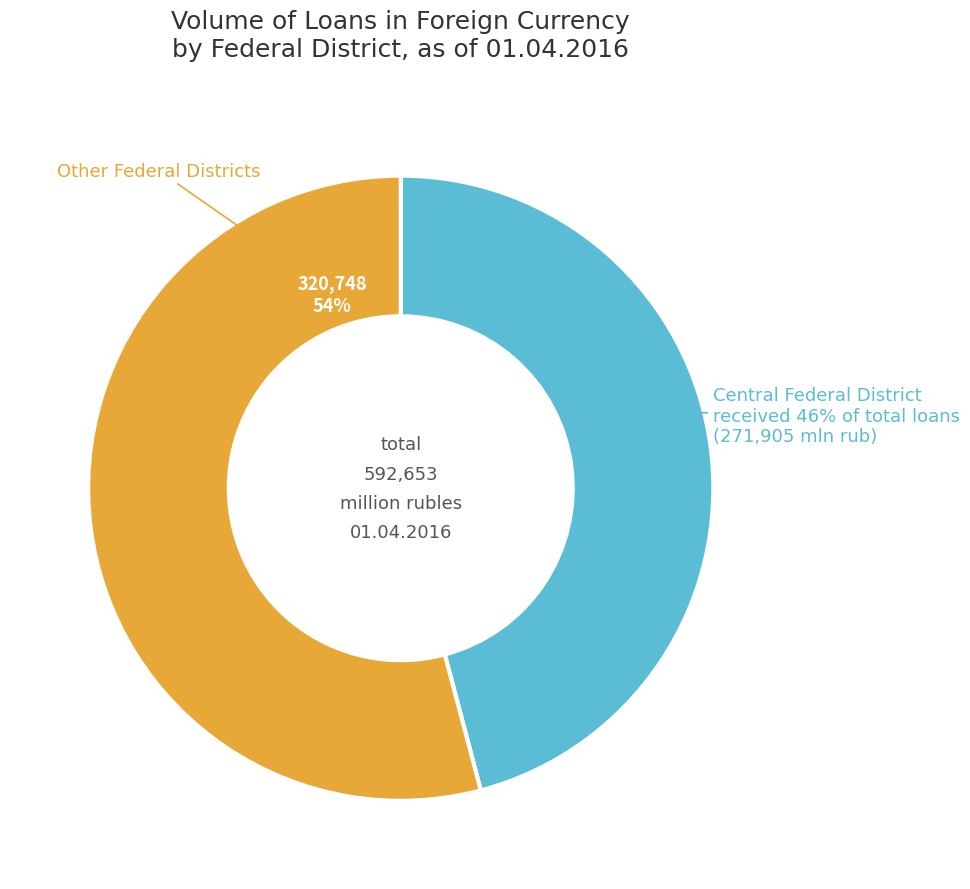

The Southern Federal District slice represents 12% of the pie. True or false?

False